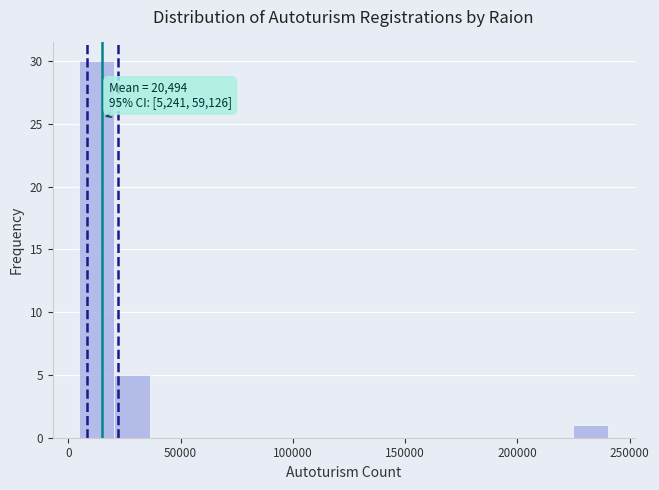

Around what value on the x-axis is the tallest bar? Give the approximate position of its centre, as read against the axis.

15000